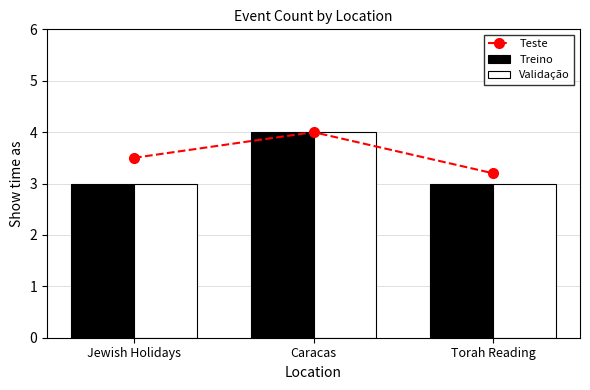

Reading right to left, extract all data points from this chart.

Teste: 3.2	4.0	3.5
Treino: 3.0	4.0	3.0
Validação: 3.0	4.0	3.0